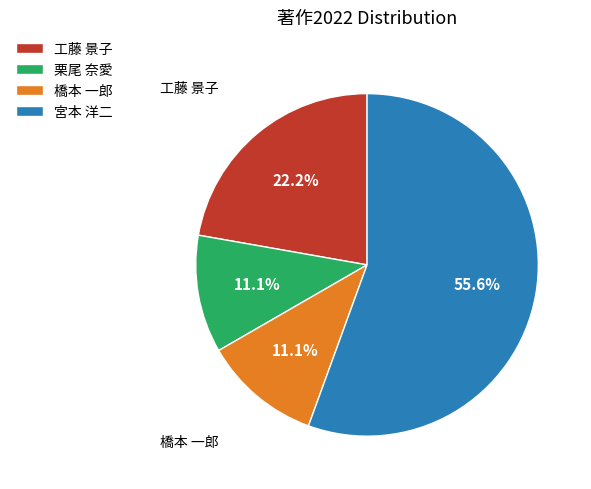

How much of the chart is everything except 宮本 洋二?

44.4%